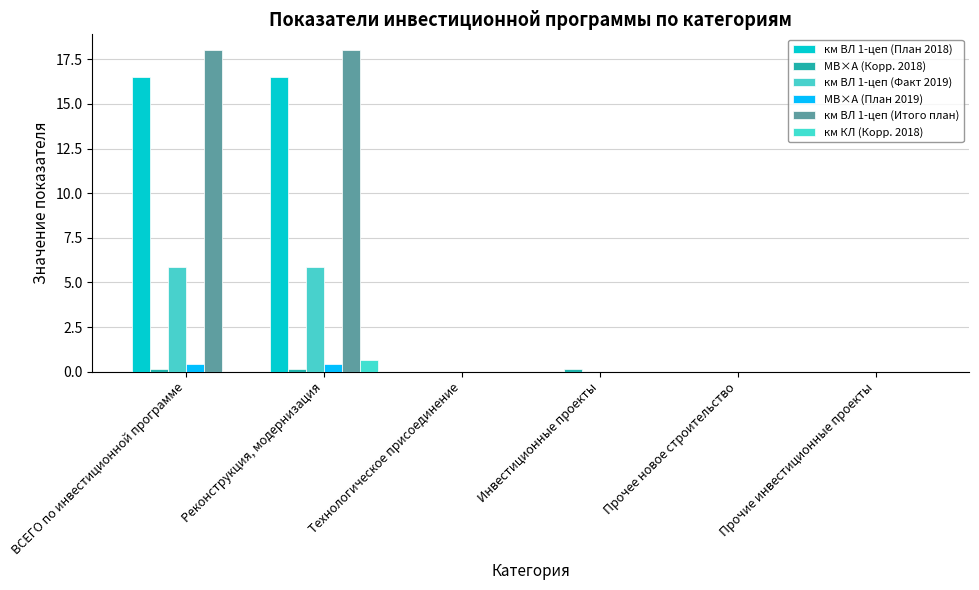

Reading left to right, list all the values displayed in this chart.

км ВЛ 1-цеп (План 2018): ВСЕГО по инвестиционной программе=16.5	Реконструкция, модернизация=16.5	Технологическое присоединение=0.0	Инвестиционные проекты=0.0	Прочее новое строительство=0.0	Прочие инвестиционные проекты=0.0
МВ×А (Корр. 2018): ВСЕГО по инвестиционной программе=0.2	Реконструкция, модернизация=0.2	Технологическое присоединение=0.0	Инвестиционные проекты=0.2	Прочее новое строительство=0.0	Прочие инвестиционные проекты=0.0
км ВЛ 1-цеп (Факт 2019): ВСЕГО по инвестиционной программе=5.9	Реконструкция, модернизация=5.9	Технологическое присоединение=0.0	Инвестиционные проекты=0.0	Прочее новое строительство=0.0	Прочие инвестиционные проекты=0.0
МВ×А (План 2019): ВСЕГО по инвестиционной программе=0.4	Реконструкция, модернизация=0.4	Технологическое присоединение=0.0	Инвестиционные проекты=0.0	Прочее новое строительство=0.0	Прочие инвестиционные проекты=0.0
км ВЛ 1-цеп (Итого план): ВСЕГО по инвестиционной программе=18.0	Реконструкция, модернизация=18.0	Технологическое присоединение=0.0	Инвестиционные проекты=0.0	Прочее новое строительство=0.0	Прочие инвестиционные проекты=0.0
км КЛ (Корр. 2018): ВСЕГО по инвестиционной программе=0.0	Реконструкция, модернизация=0.7	Технологическое присоединение=0.0	Инвестиционные проекты=0.0	Прочее новое строительство=0.0	Прочие инвестиционные проекты=0.0